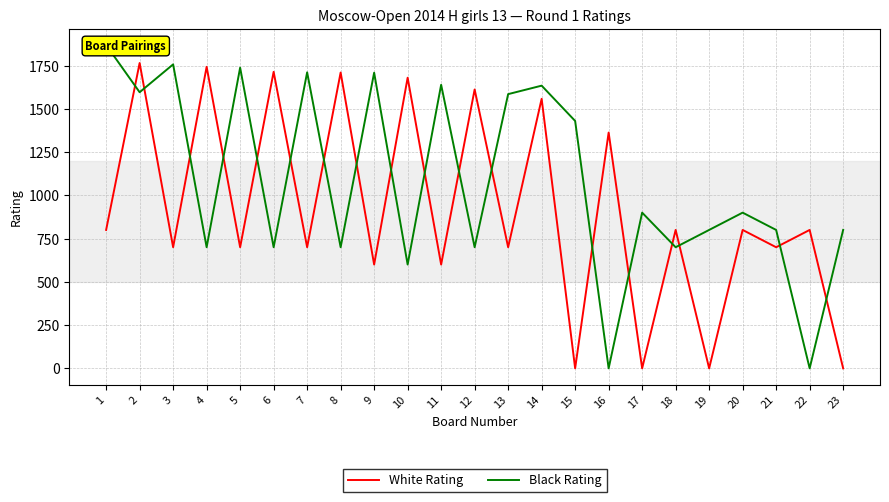

Between 15 and 19, which series saw the biggest shift?

Black Rating